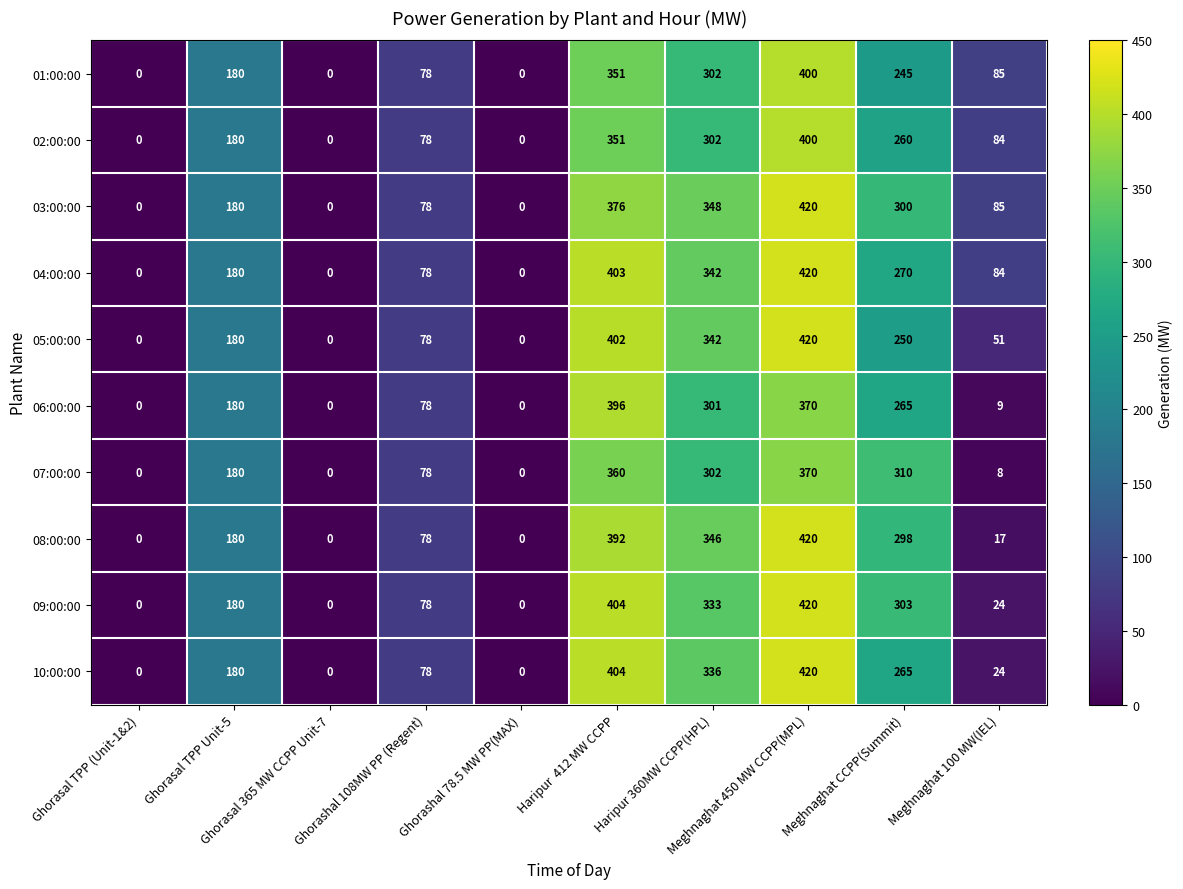

What is the highest value of the 08:00:00 series?

420